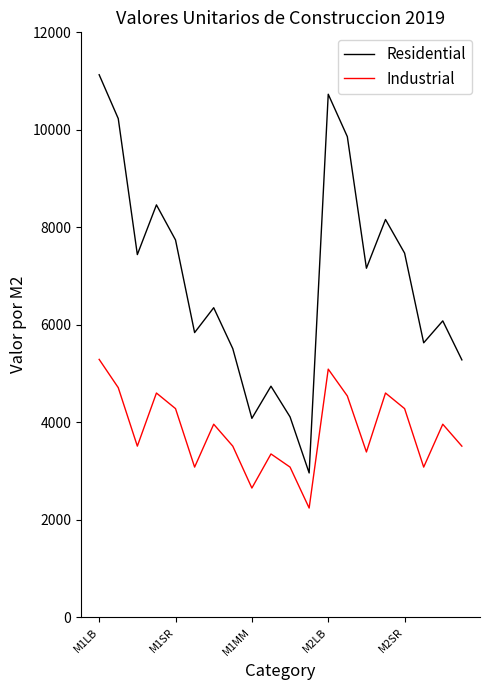

Rank the series by their average value, from lowest to highest.

Industrial, Residential